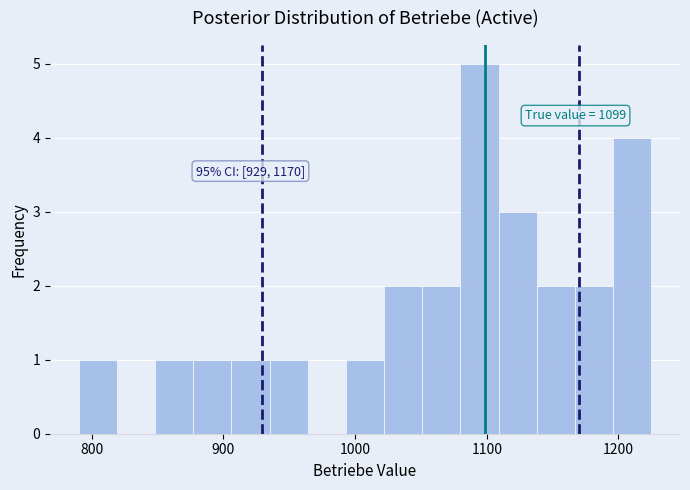

Around what value on the x-axis is the tallest bar? Give the approximate position of its centre, as read against the axis.

1090